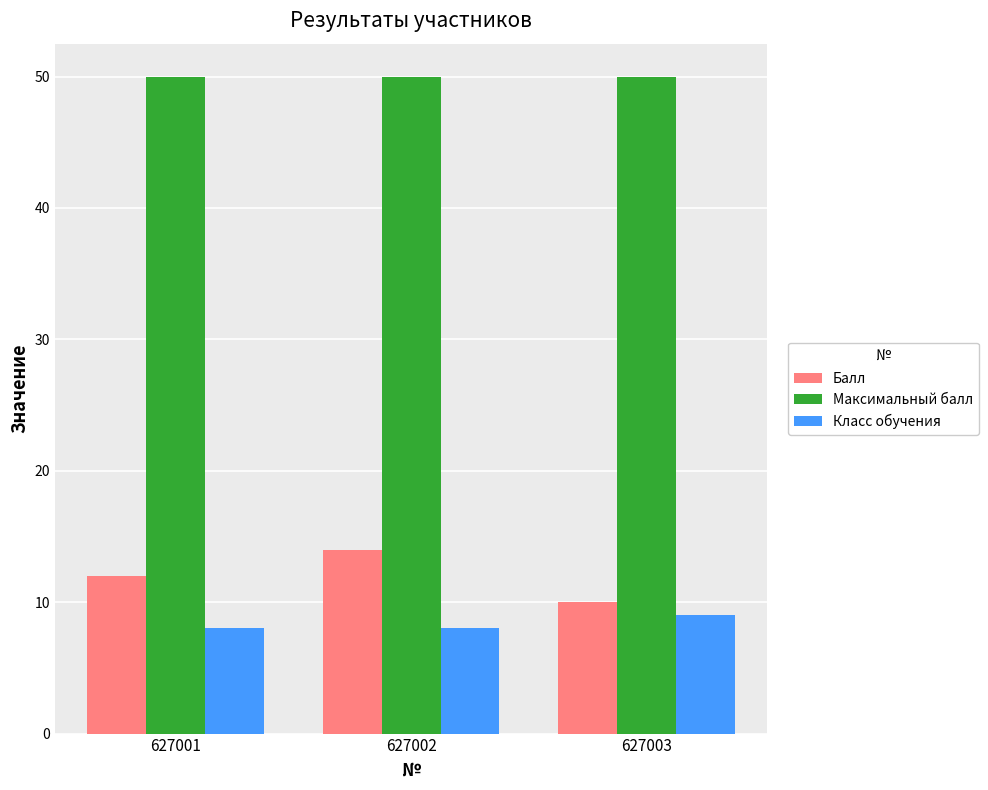

What is the lowest value of the Балл series?

10